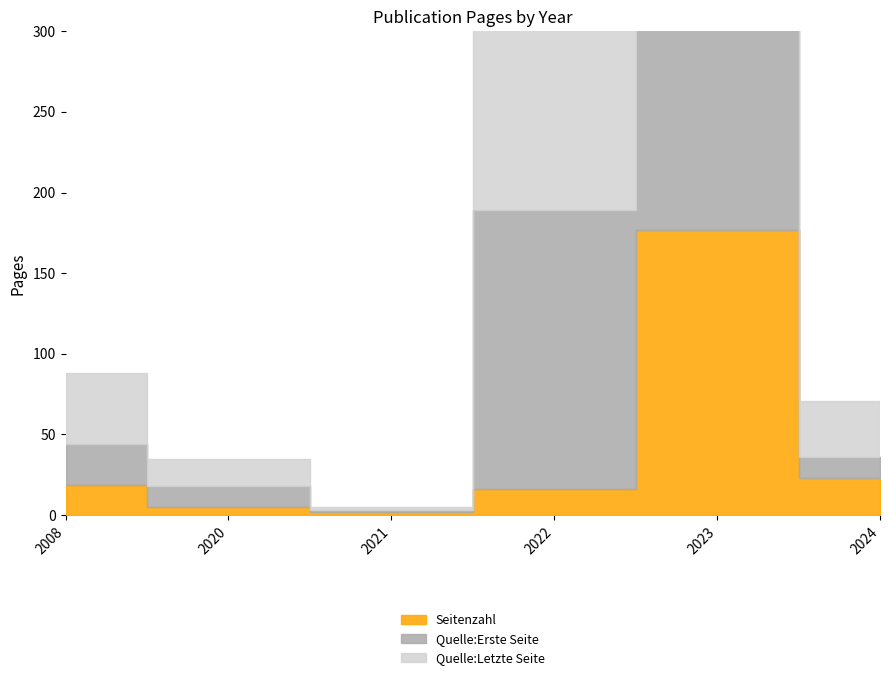

The value of Seitenzahl at 2021 is 2. True or false?

True